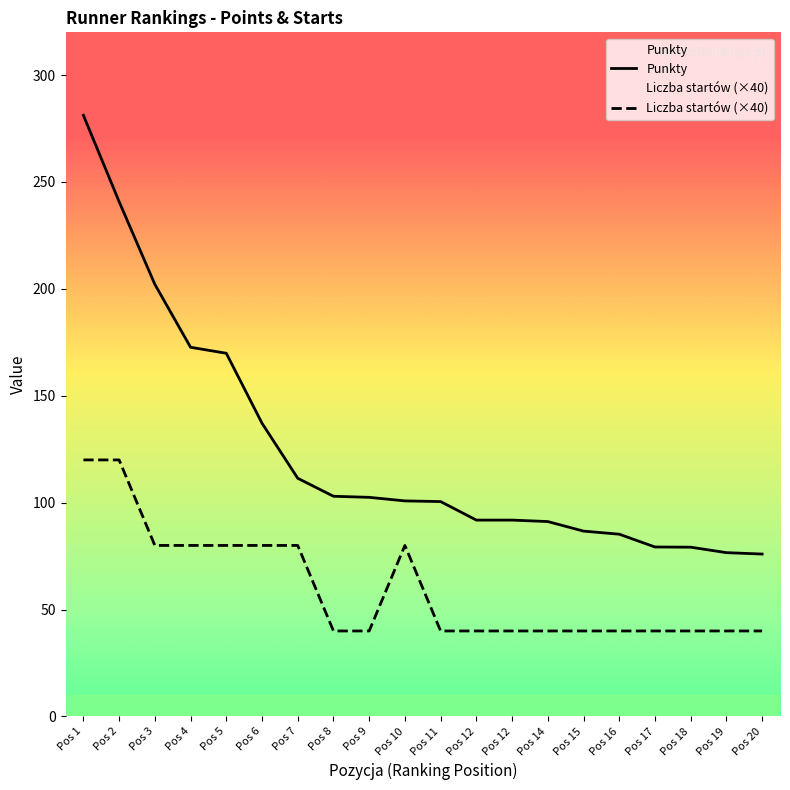

Which has a higher value, Pos 12 or Pos 11?

Pos 11